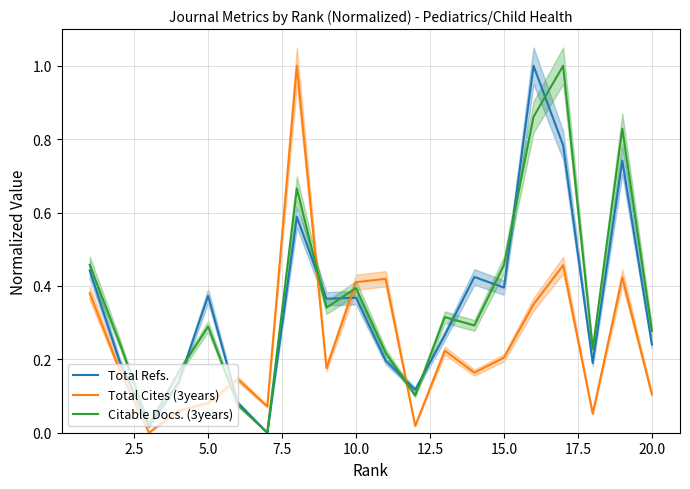

How many data points does each series have?

20